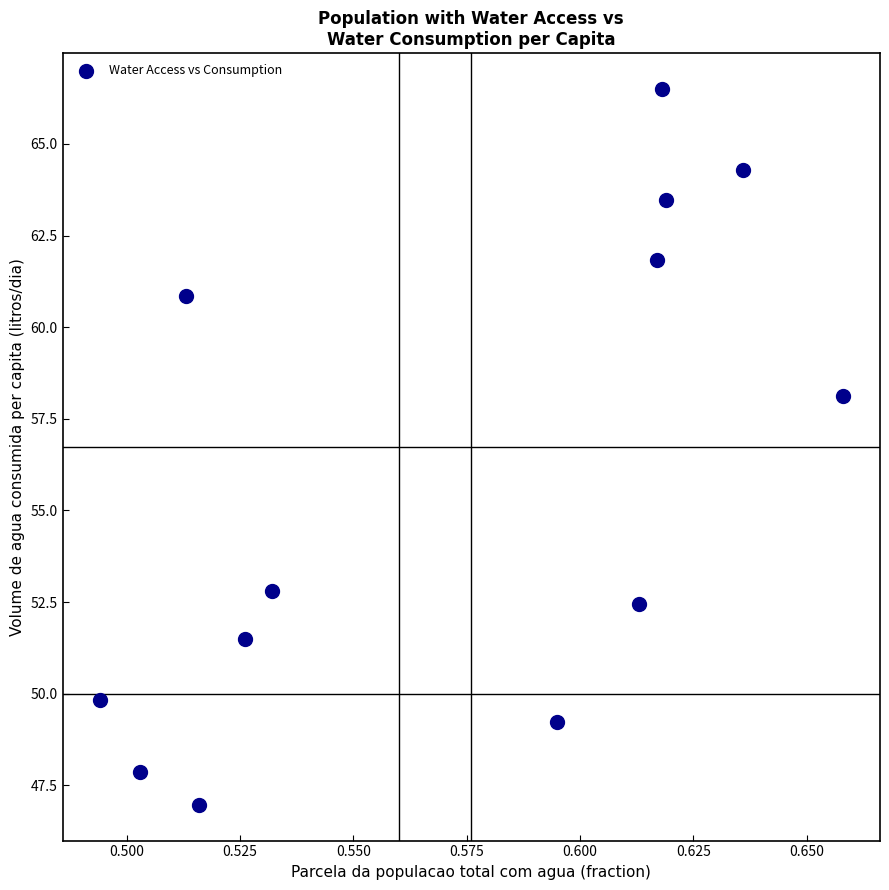

What is the range of Y values (max minus min)?

19.5